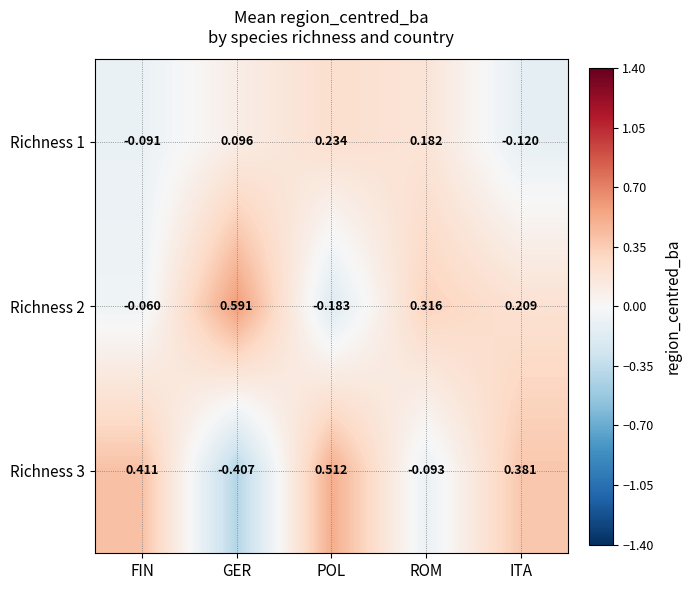

Is the value of Richness 1 at GER greater than the value of Richness 2 at POL?

Yes